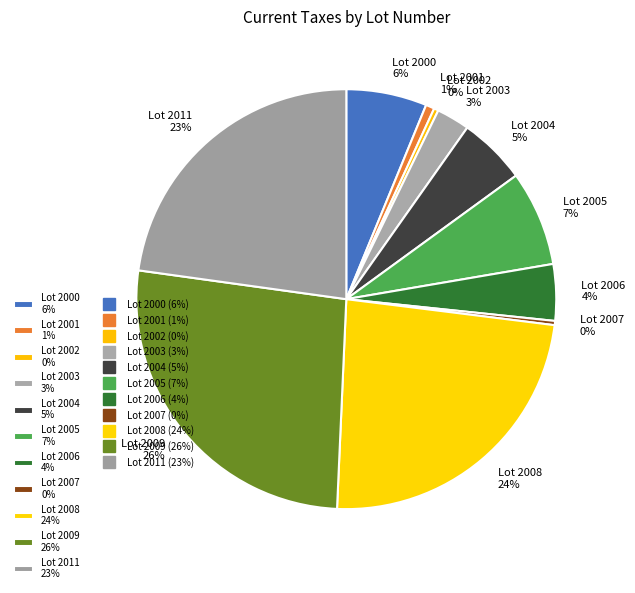

Which category has the biggest portion of the pie?

Lot 2009 26%